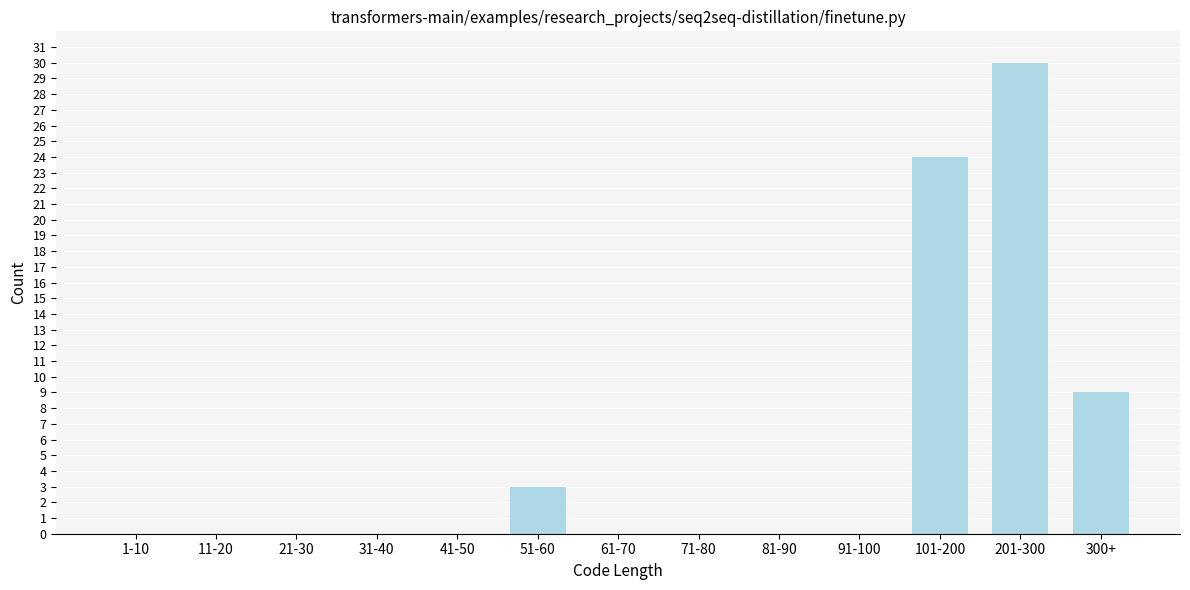

Reading right to left, list all the values displayed in this chart.

300+=9	201-300=30	101-200=24	91-100=0	81-90=0	71-80=0	61-70=0	51-60=3	41-50=0	31-40=0	21-30=0	11-20=0	1-10=0